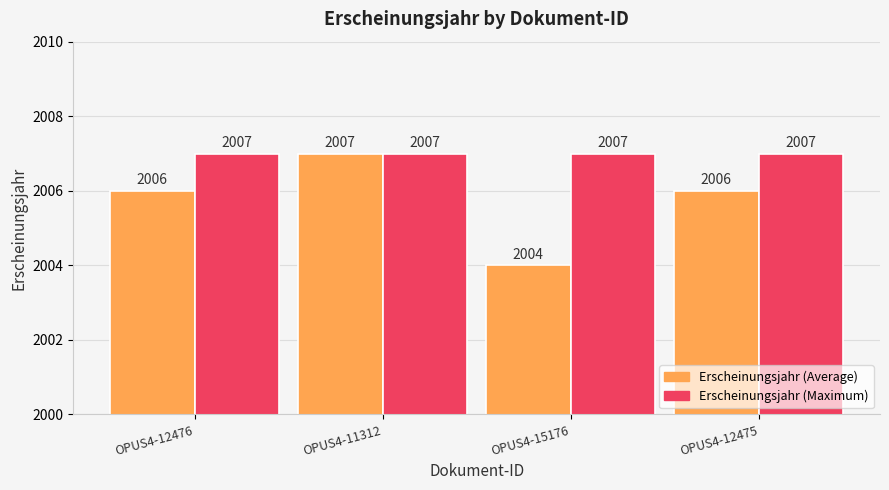

What is the value of the Erscheinungsjahr (Average) bar at the 2nd from the left?

2007